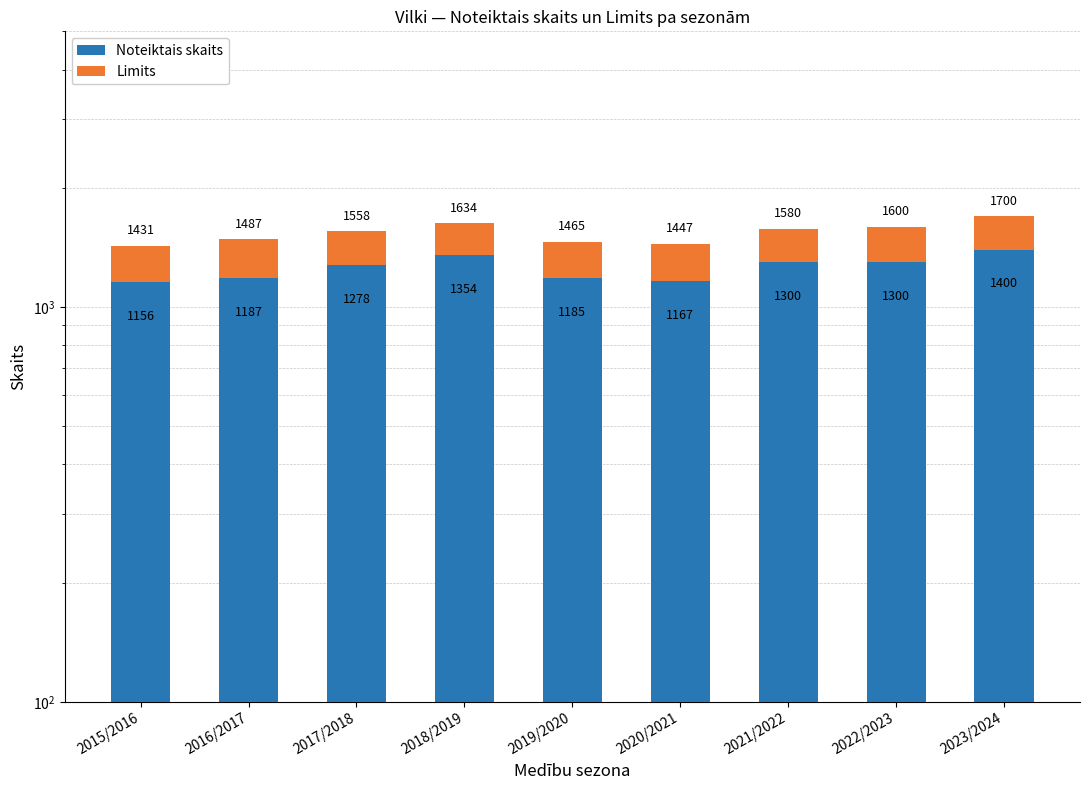

What is the difference between the second highest and second lowest values in the Limits series?

20